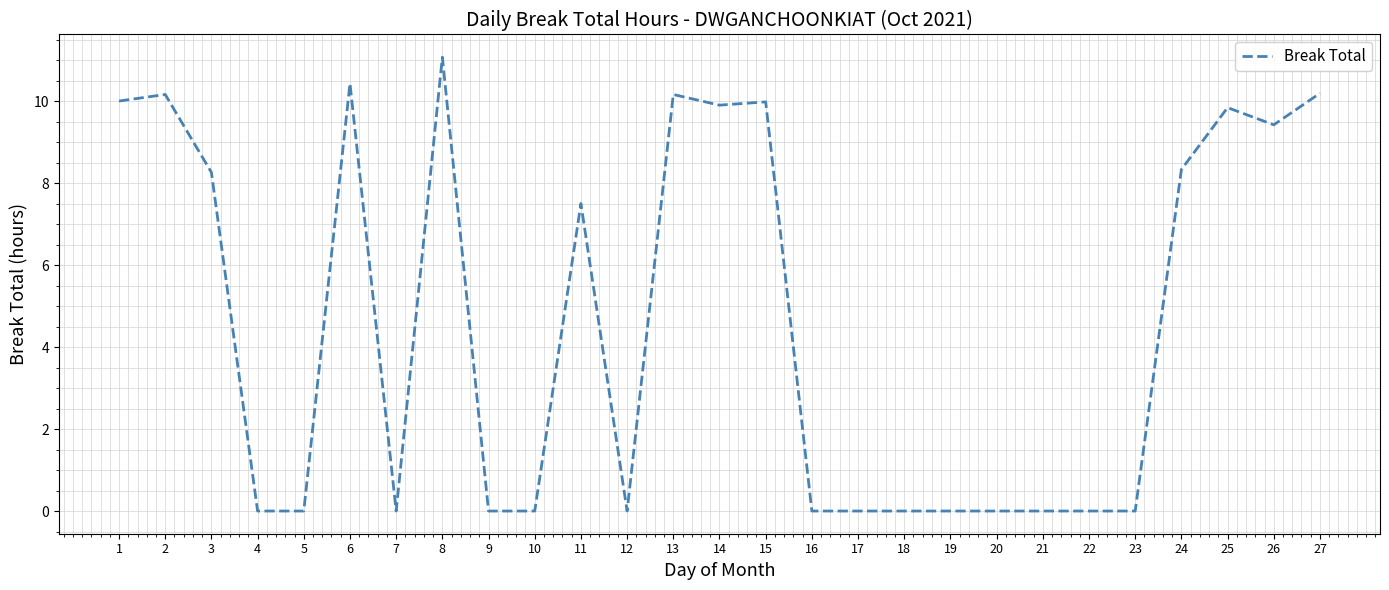

What is the average value?

4.6